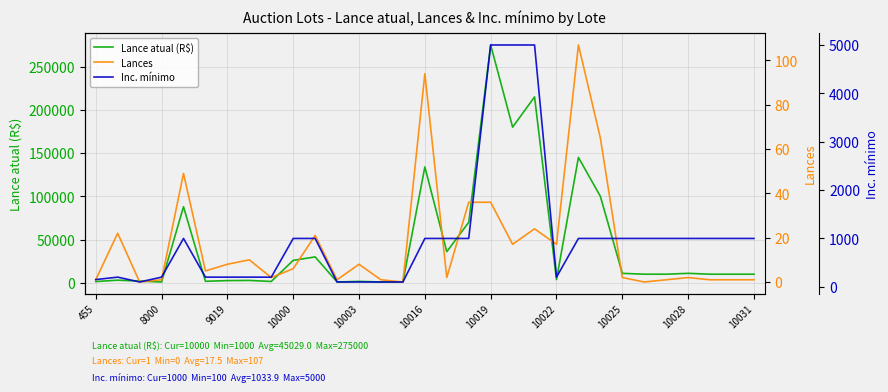

What is the difference between the maximum and second lowest values in the Lance atual (R$) series?

274000